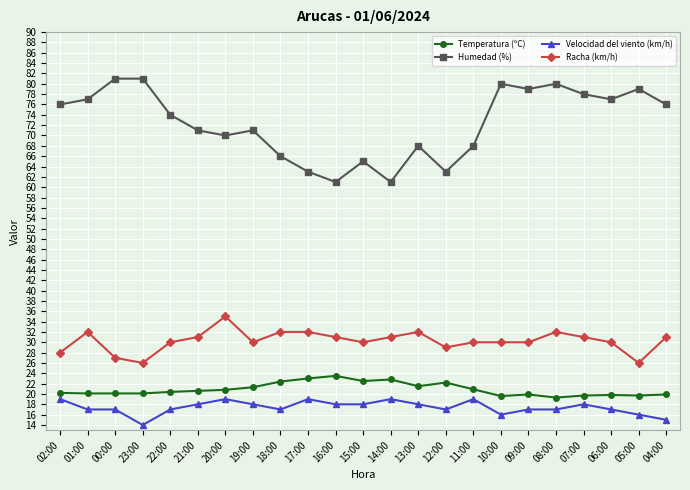

At which category does Racha (km/h) reach its first local peak?

01:00